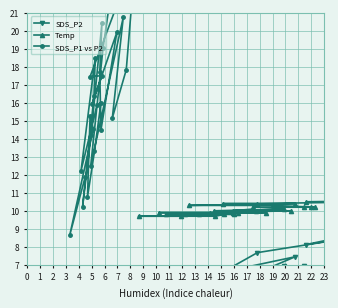

What is the label of the 36th point from the right?

3